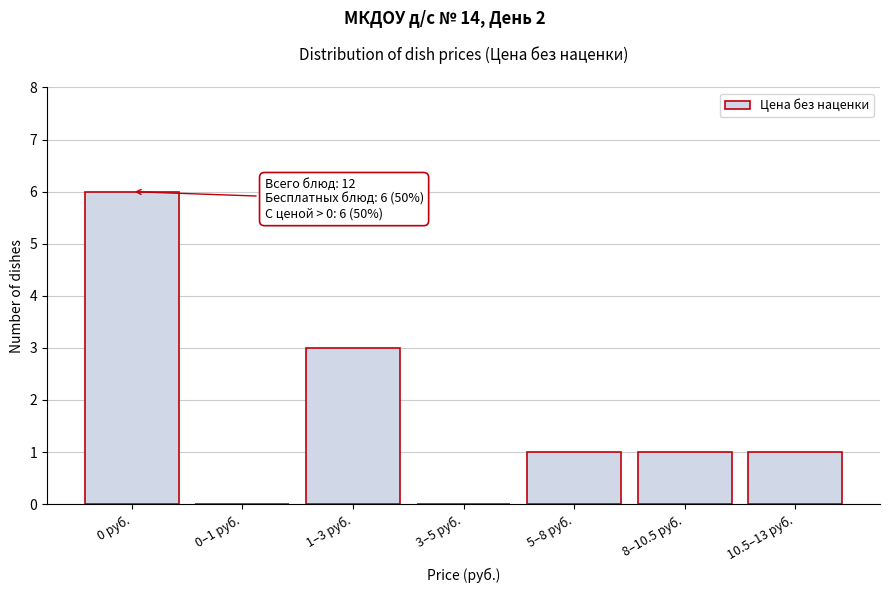

Reading left to right, what are all the values shown in this chart?

0 руб.=6	0–1 руб.=0	1–3 руб.=3	3–5 руб.=0	5–8 руб.=1	8–10.5 руб.=1	10.5–13 руб.=1